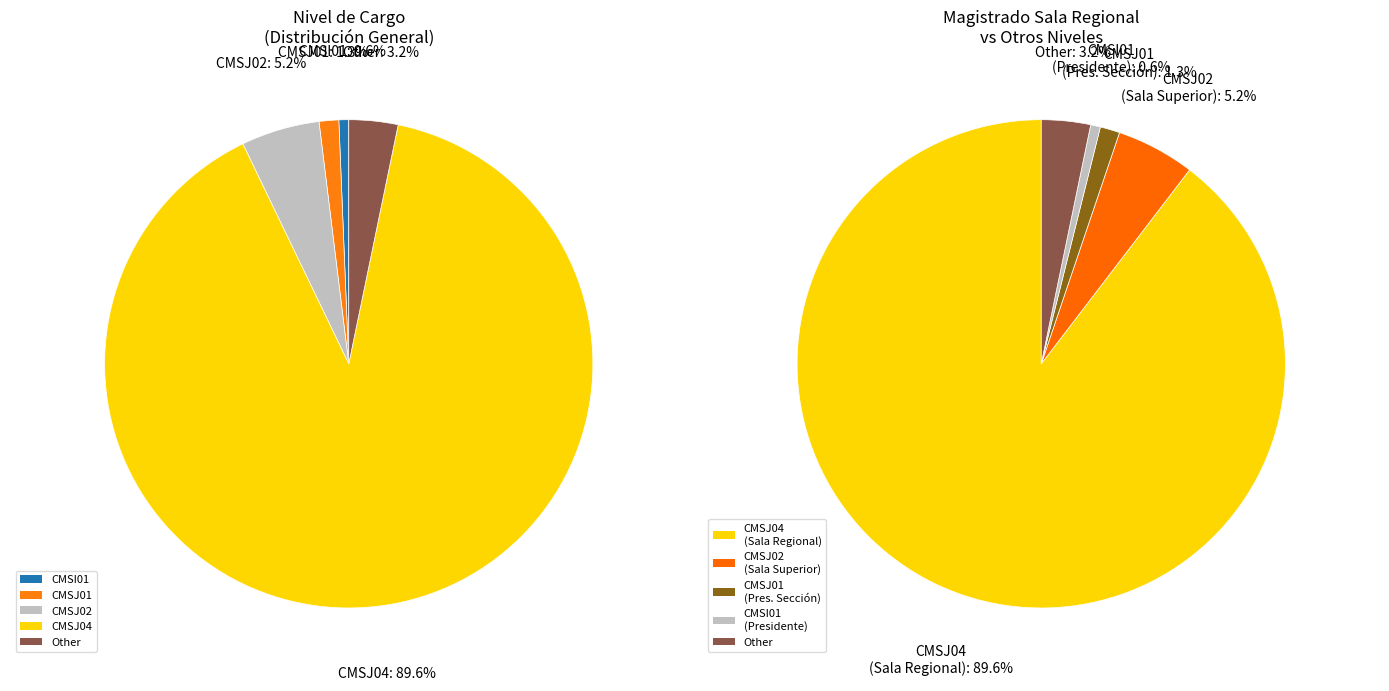

Rank the categories by value from lowest to highest.

CMSI01, CMSJ01, Other, CMSJ02, CMSJ04